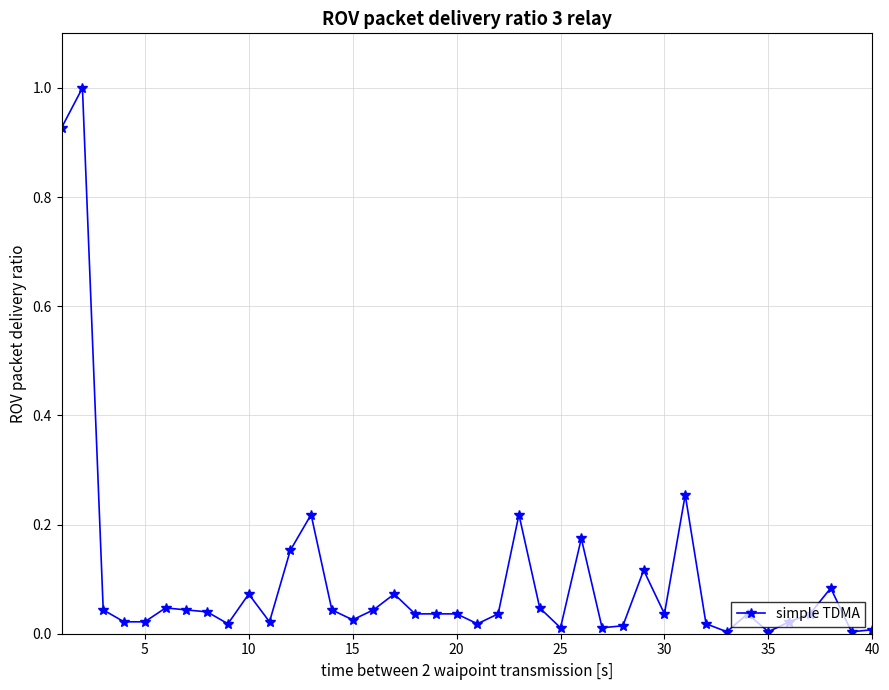

How many data points does each series have?

40